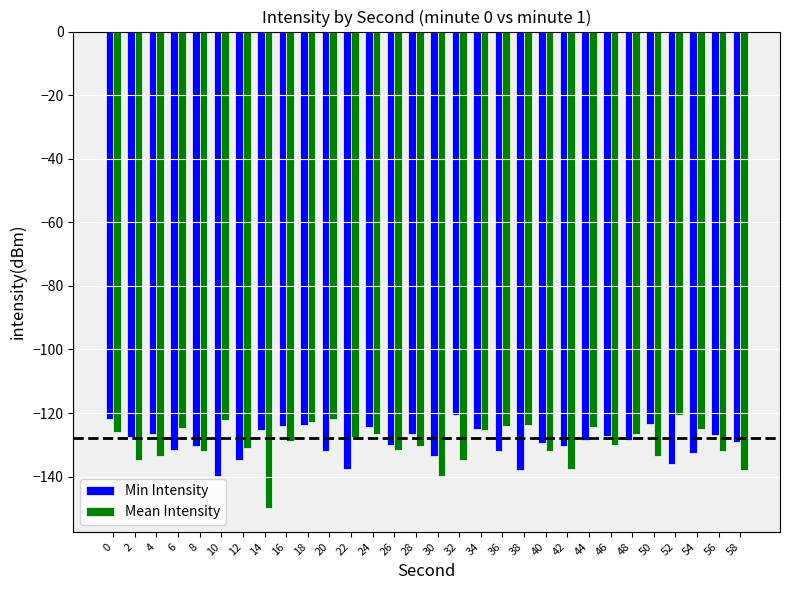

What is the smallest value displayed?

-149.9